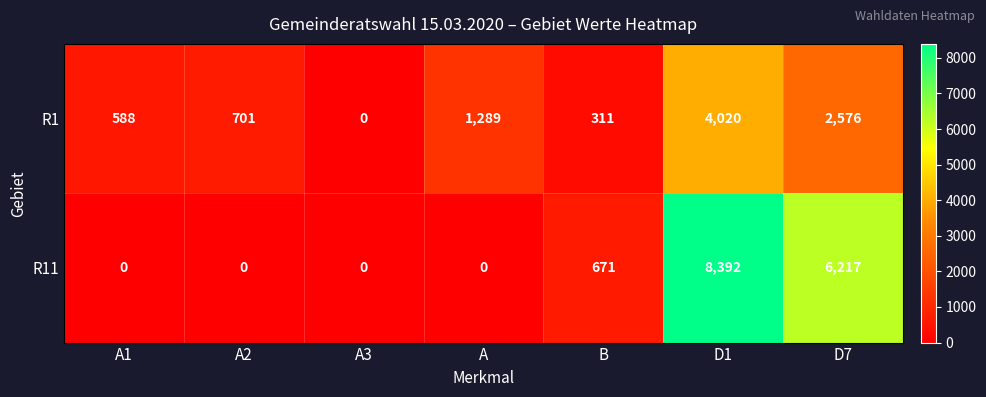

Which category has the highest value across all series?

D1